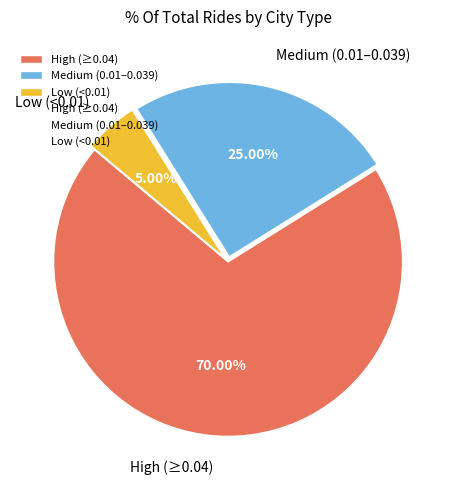

Between High (≥0.04) and Medium (0.01–0.039), which is larger?

High (≥0.04)